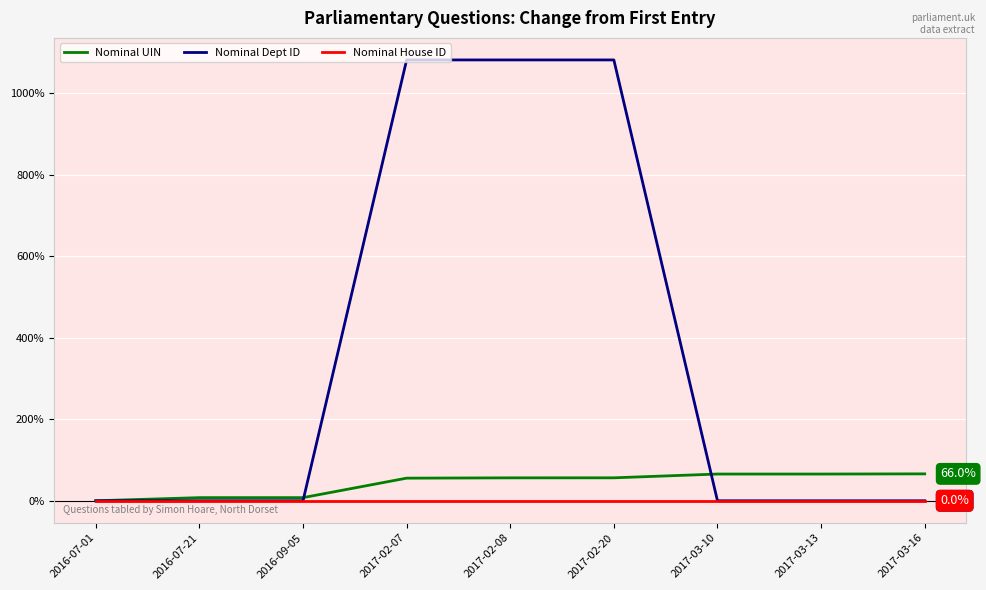

The Nominal Dept ID series shows 0.0 at 2016-07-21. True or false?

True